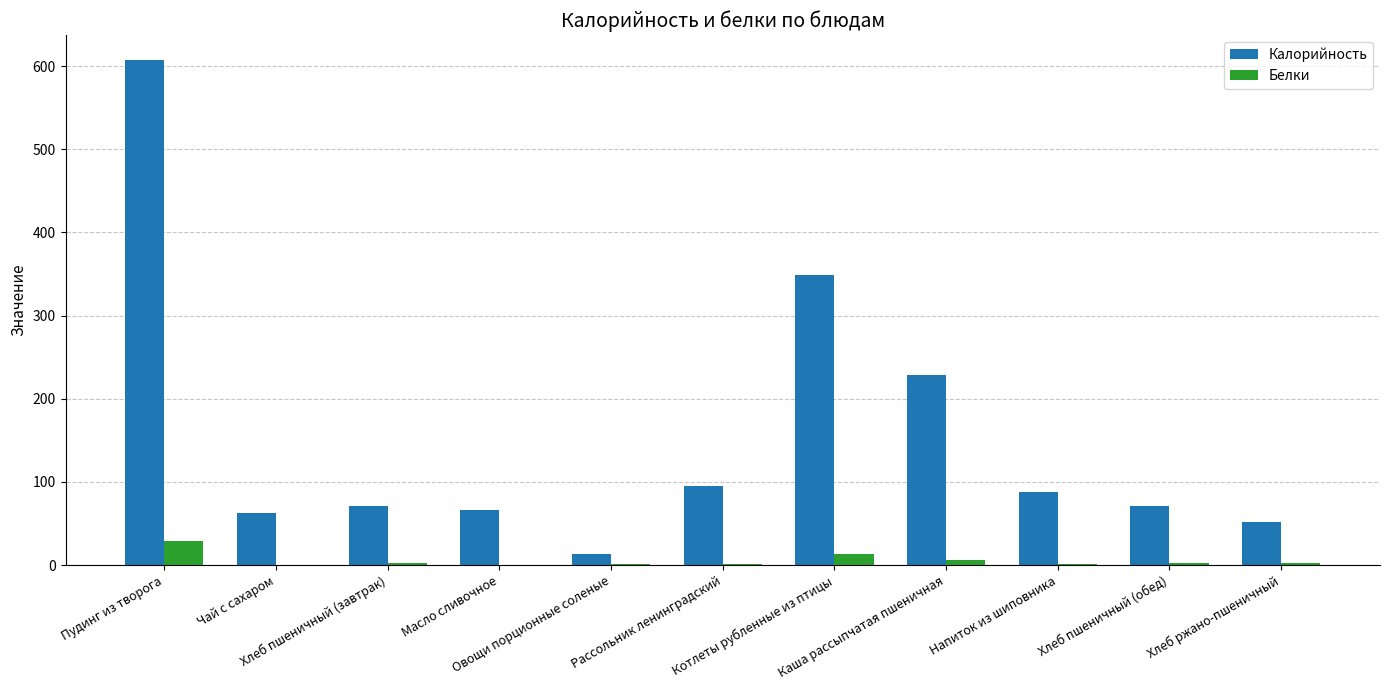

What is the maximum value for Белки?

28.5